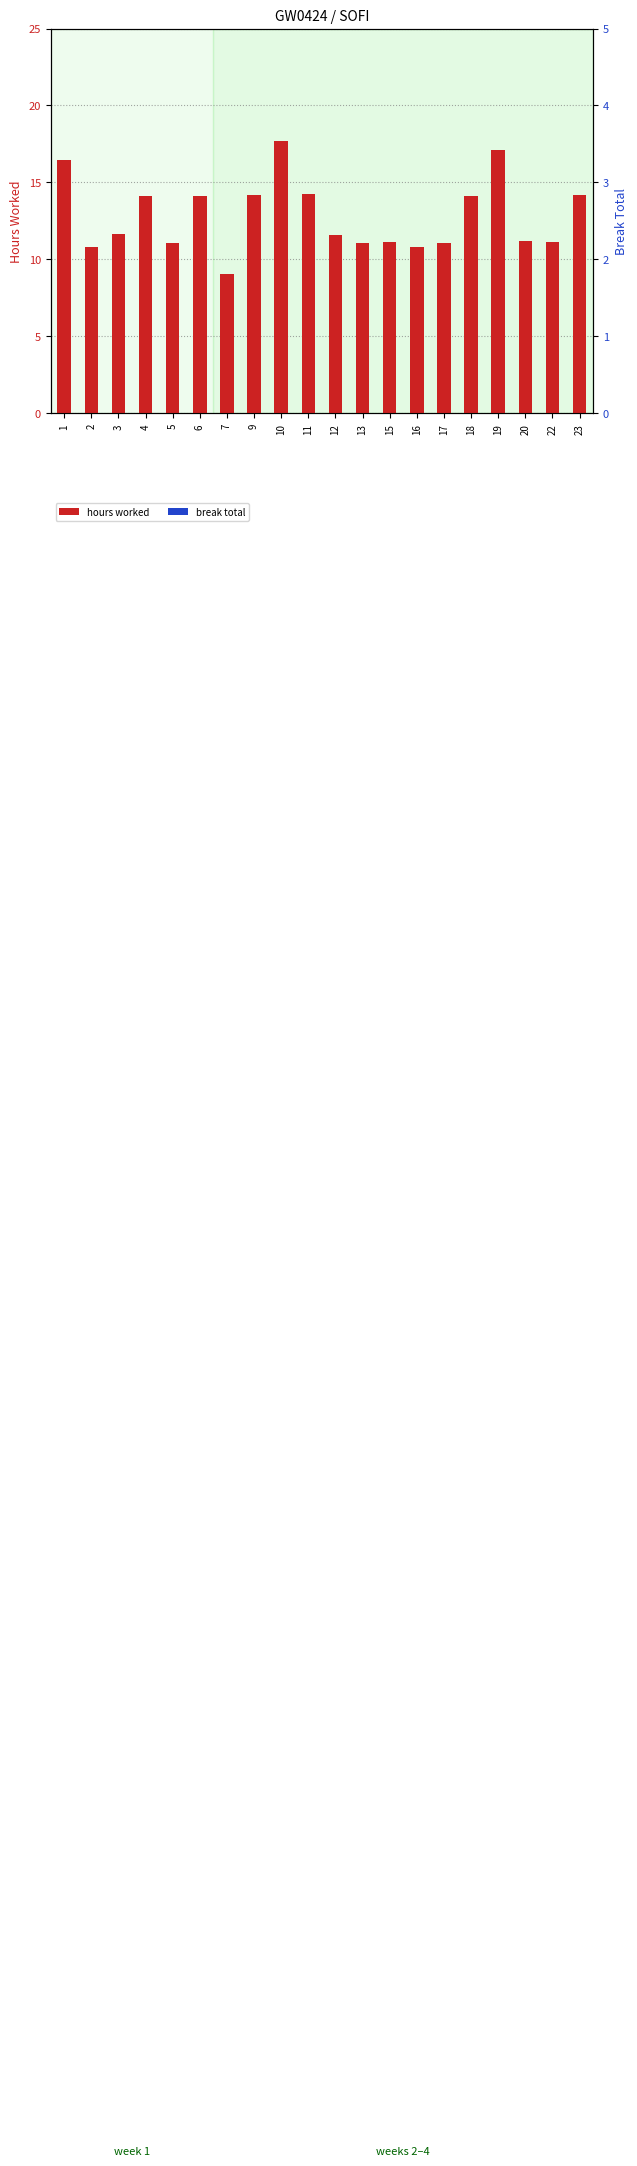

At which label does hours worked reach its minimum?

7